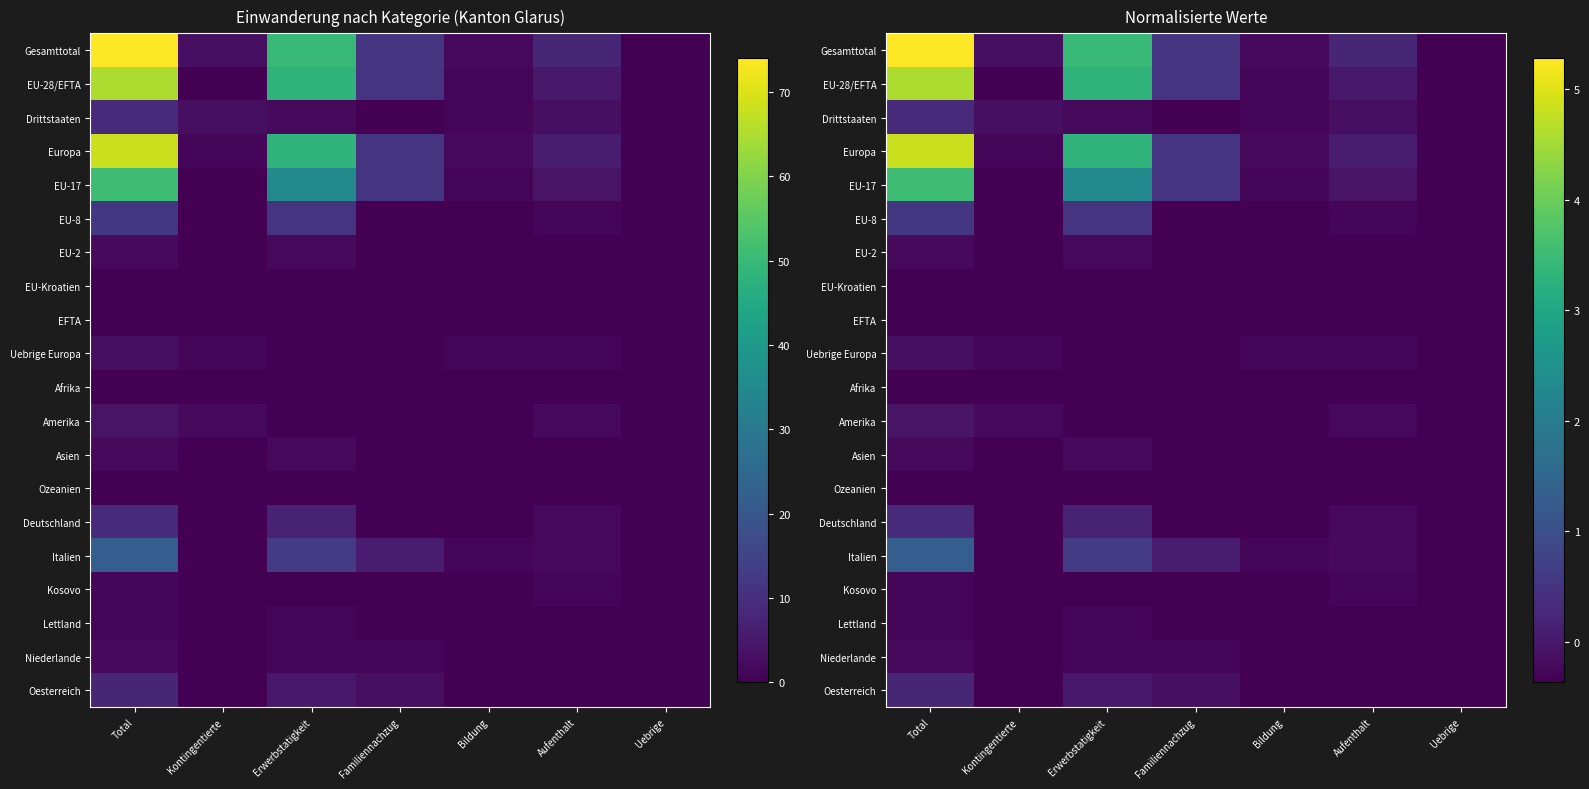

How many values in the EU-8 series exceed 0?

2